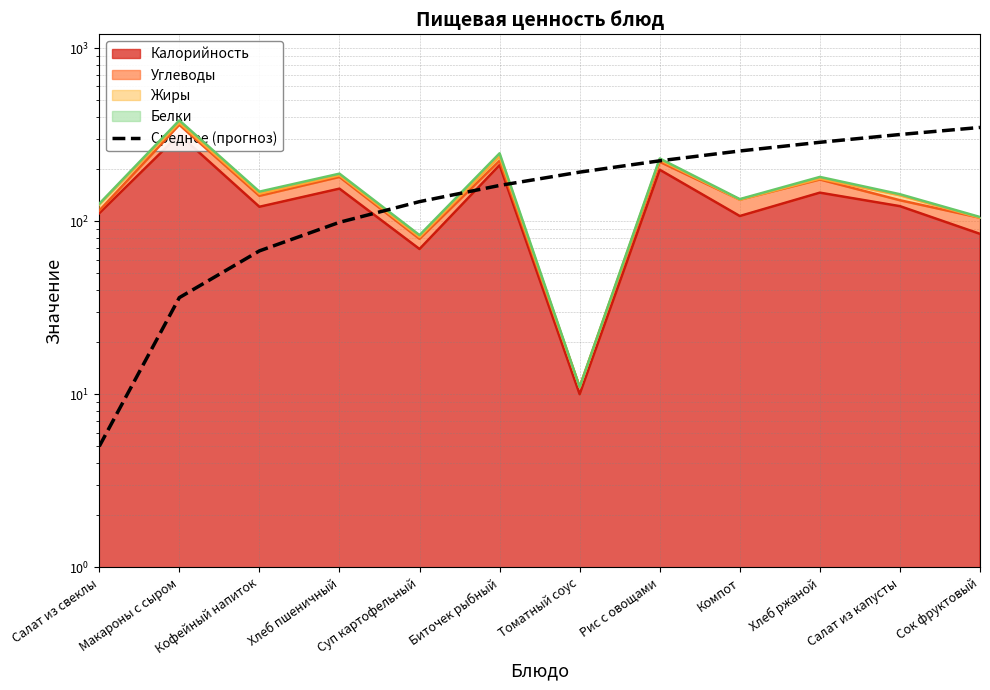

True or false: there are more than 1 points higher than both neighbors.

False